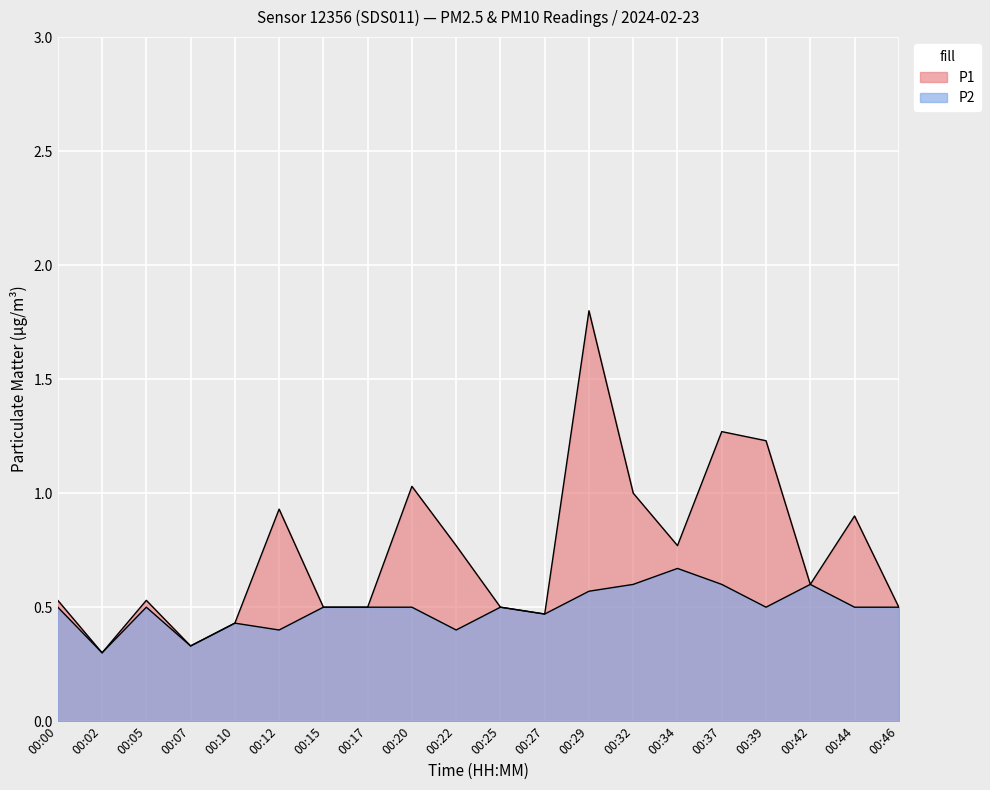

Which has a higher value, 00:46 or 00:07?

00:46